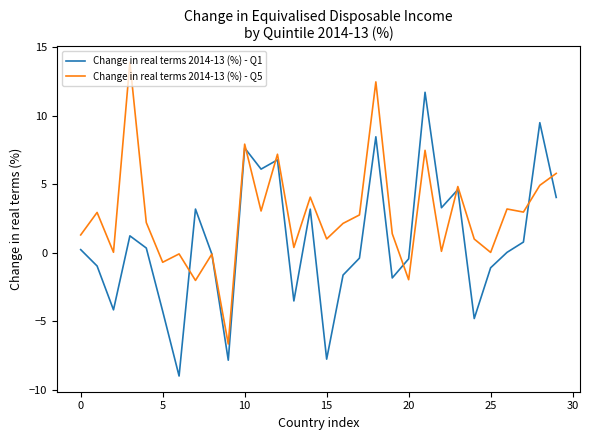

What is the average value of the Change in real terms 2014-13 (%) - Q5 series?

2.7